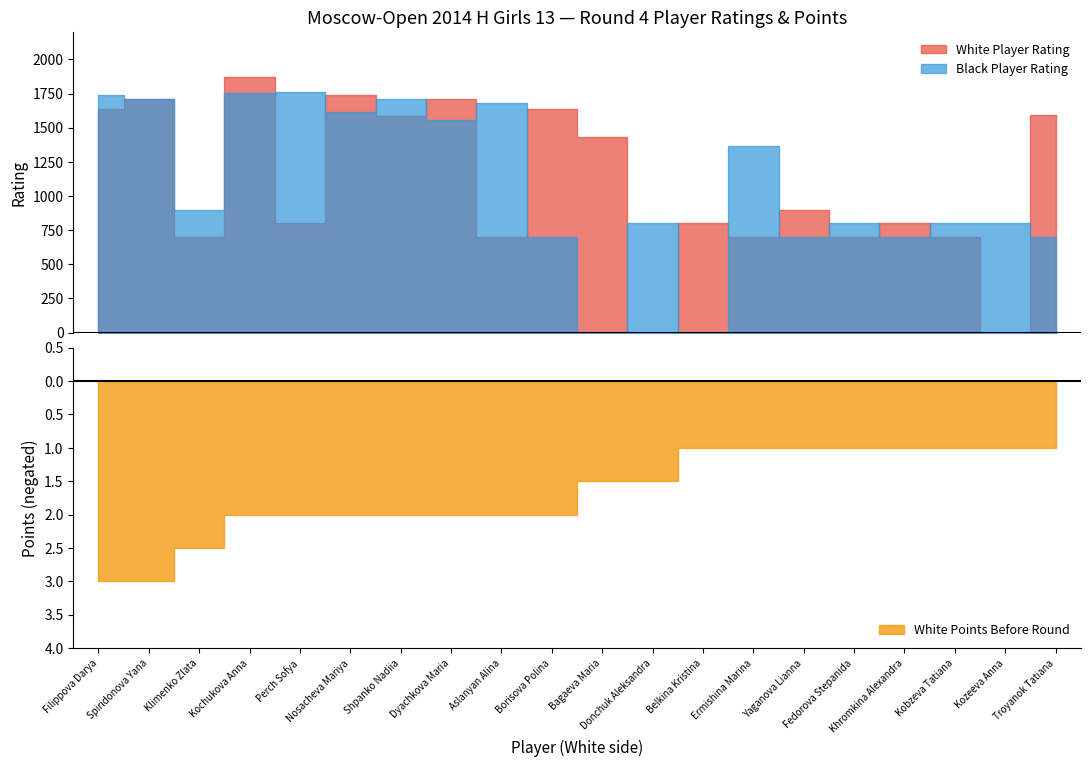

What is the difference between the maximum and second lowest values in the White Points Before series?

2.0